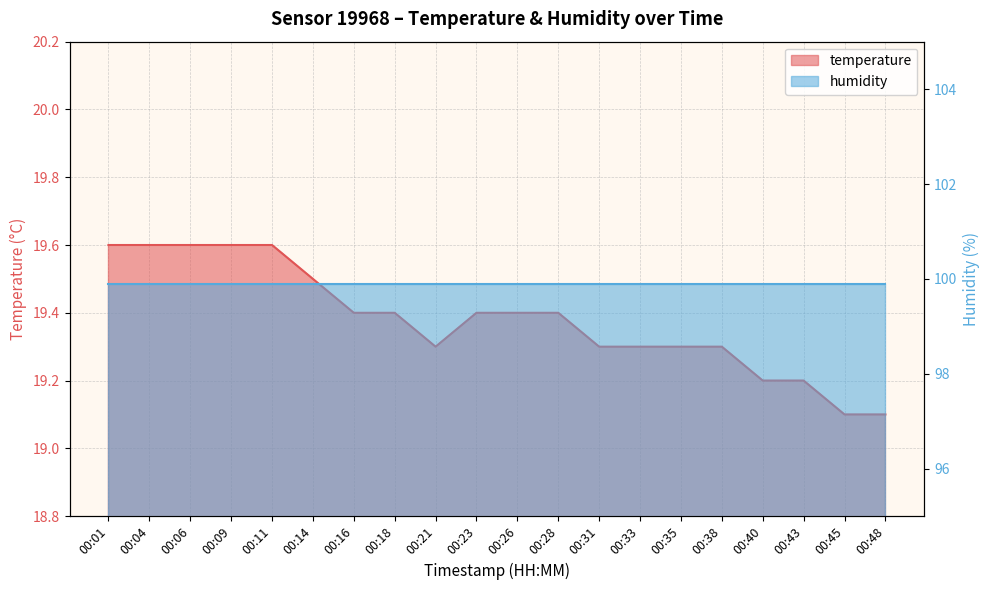

True or false: the data has more than 1 interior local peaks.

False